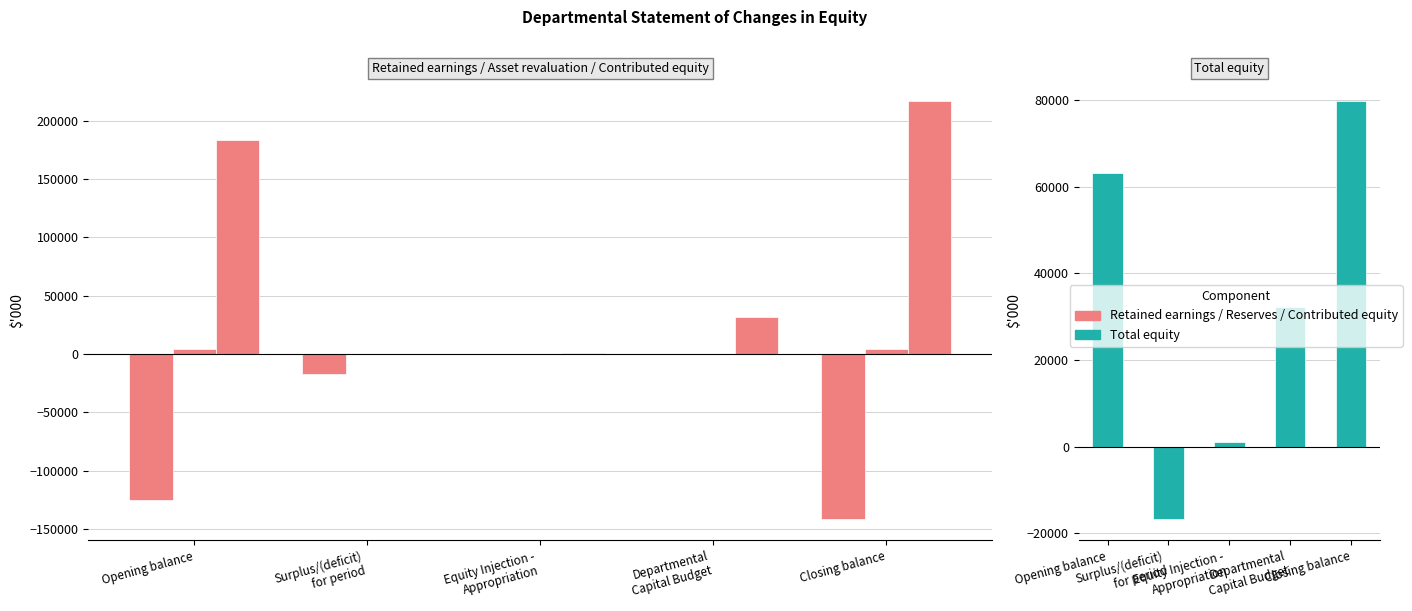

At how many categories does at least one series exceed -71564?

5